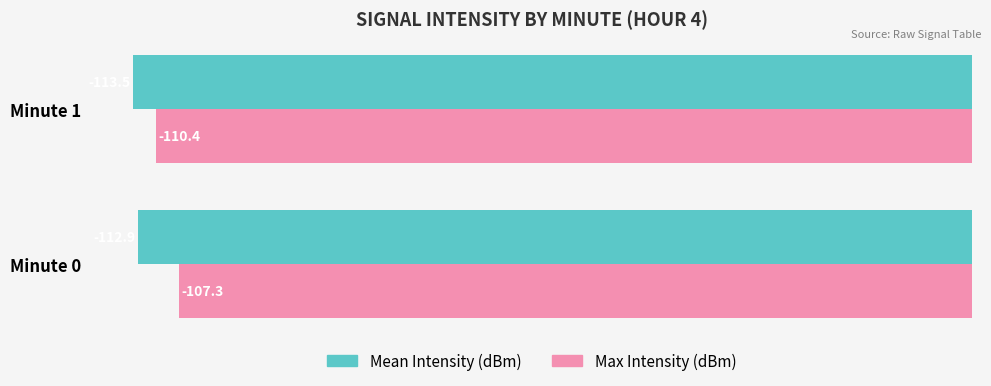

What are all the series names shown in the legend?

Mean Intensity (dBm), Max Intensity (dBm)